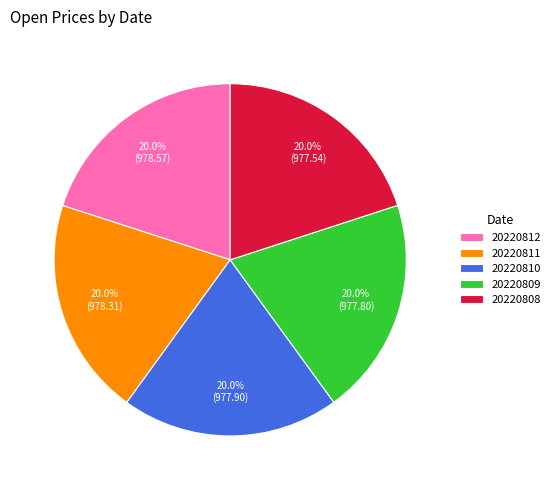

Does any single category account for the majority?

No